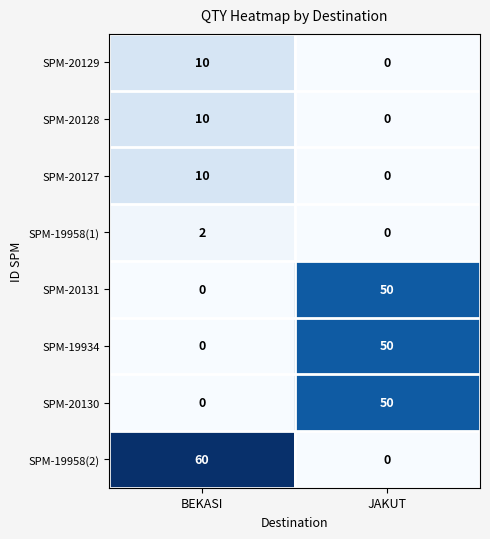

Which series has the widest spread of values?

SPM-19958(2)